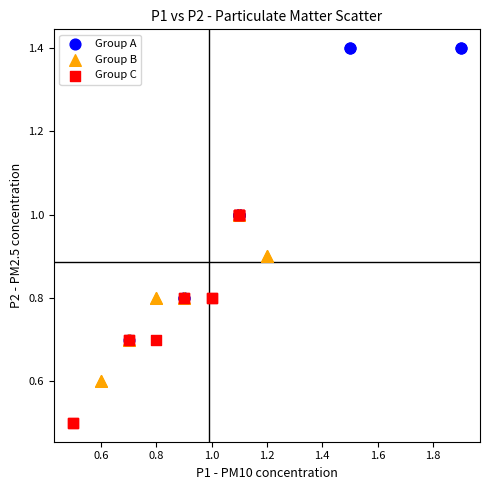

Which series has the widest spread of Y values?

Group A